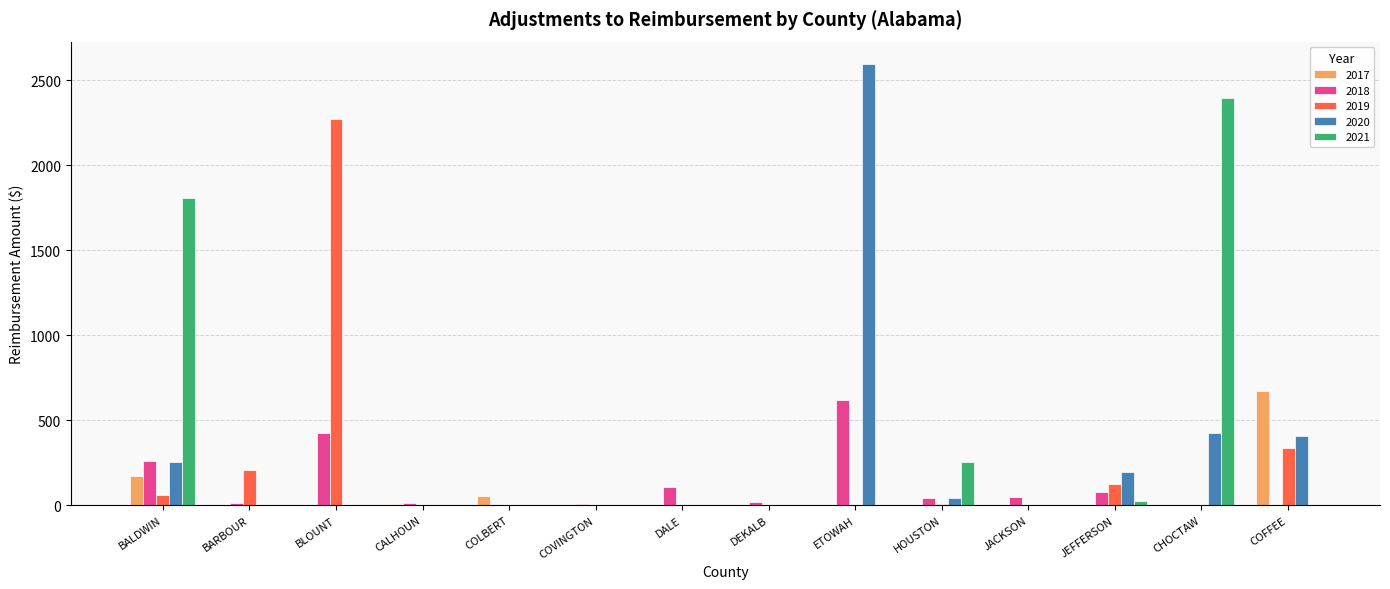

At which label does 2019 reach its peak?

BLOUNT